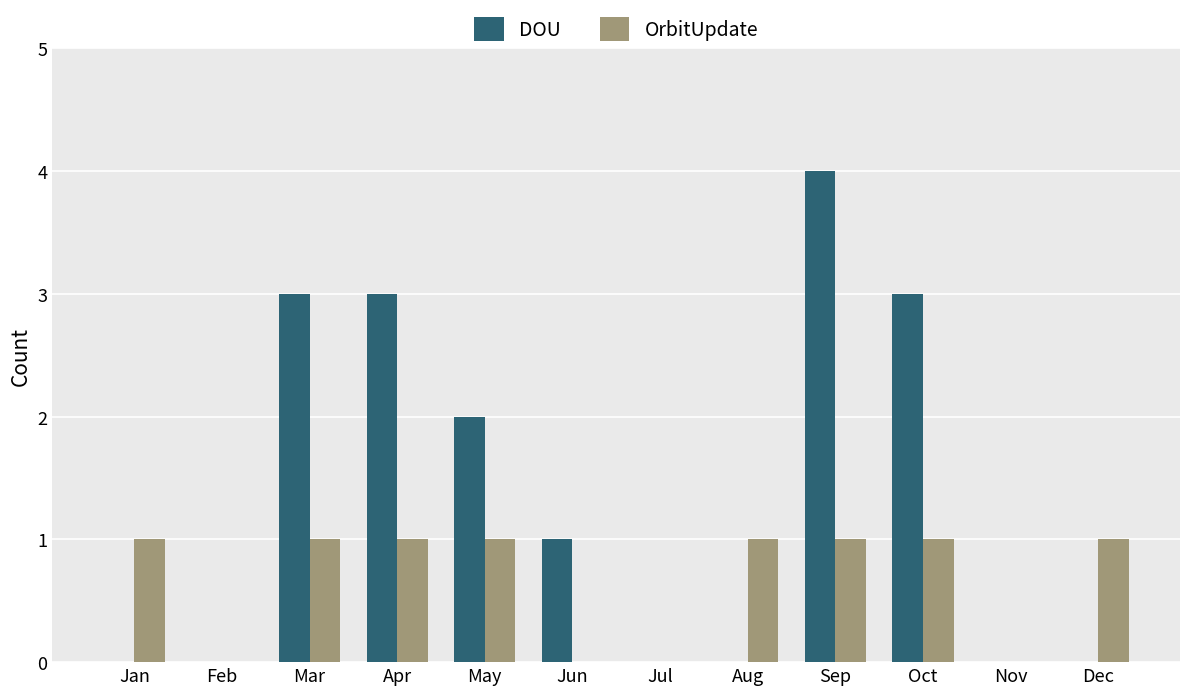

What is the difference between the DOU values at Aug and Jun?

1